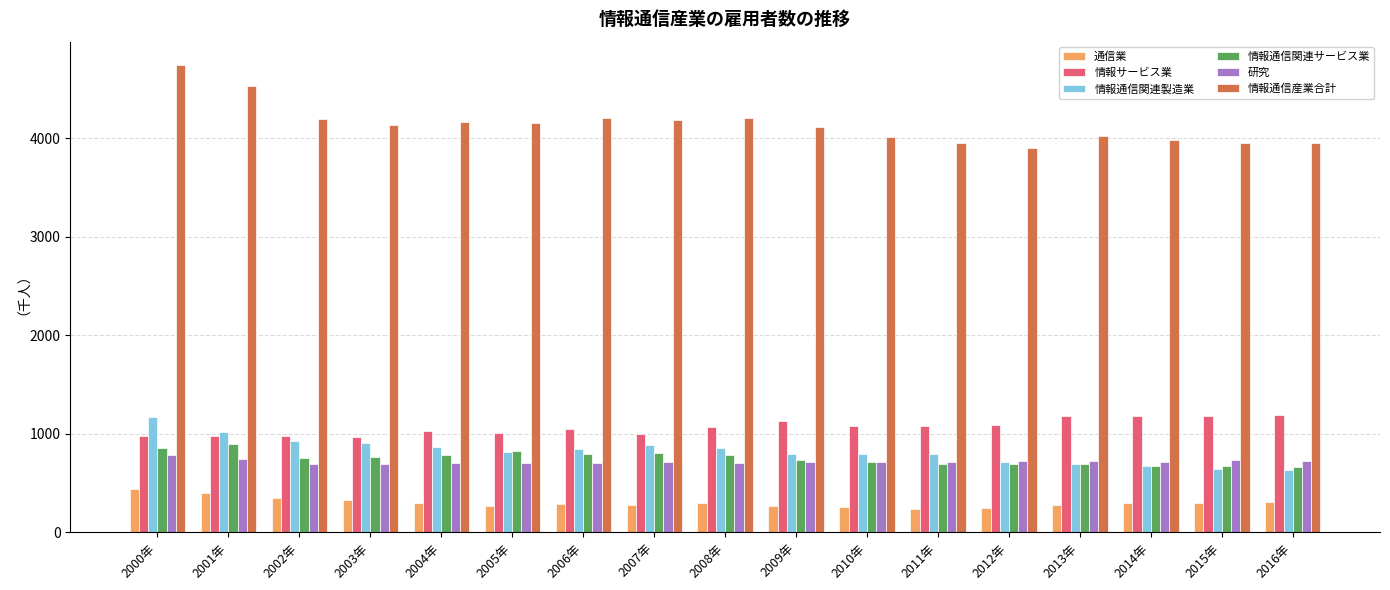

Which series changed the most between 2008年 and 2014年?

情報通信産業合計